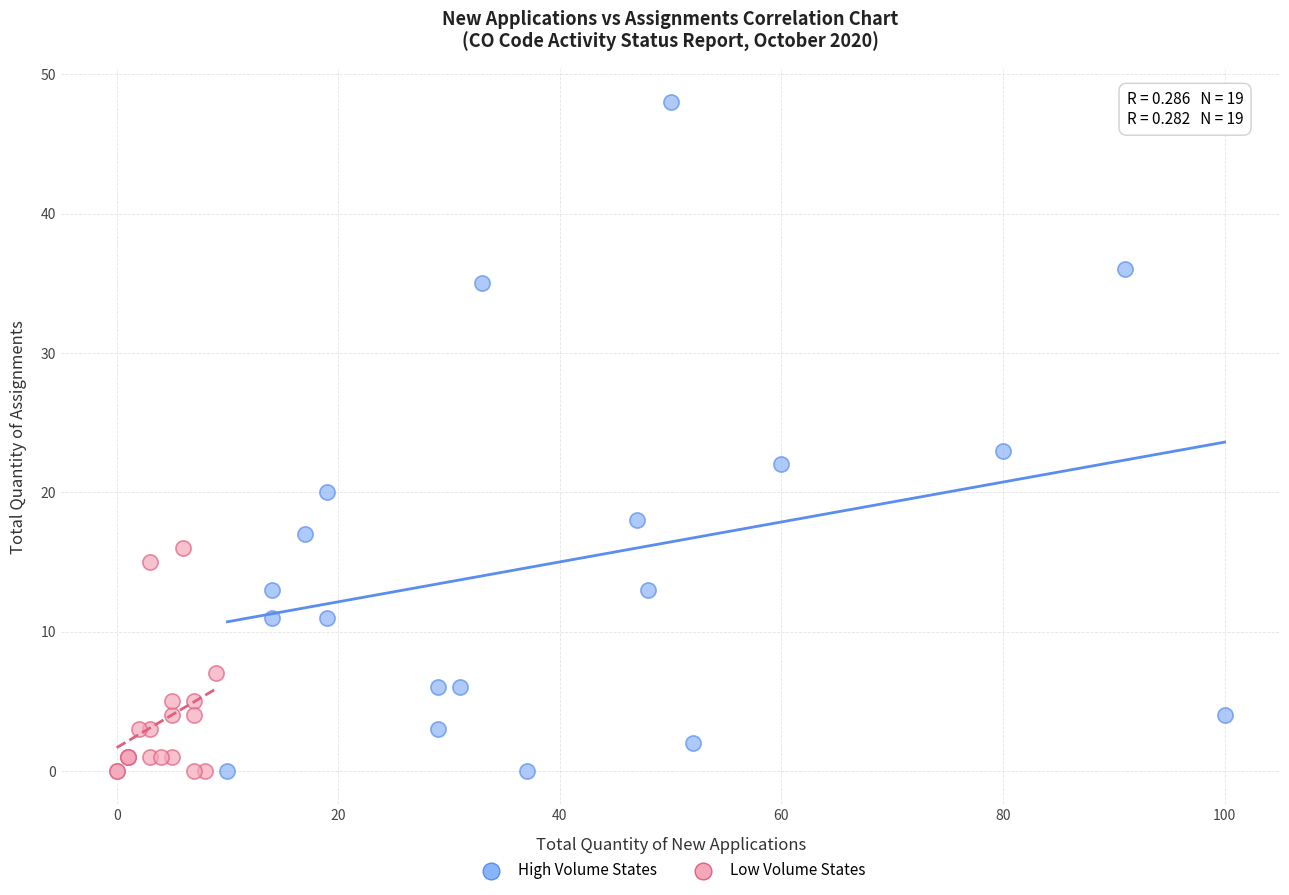

Which series has the largest Y range (max minus min)?

High Volume States